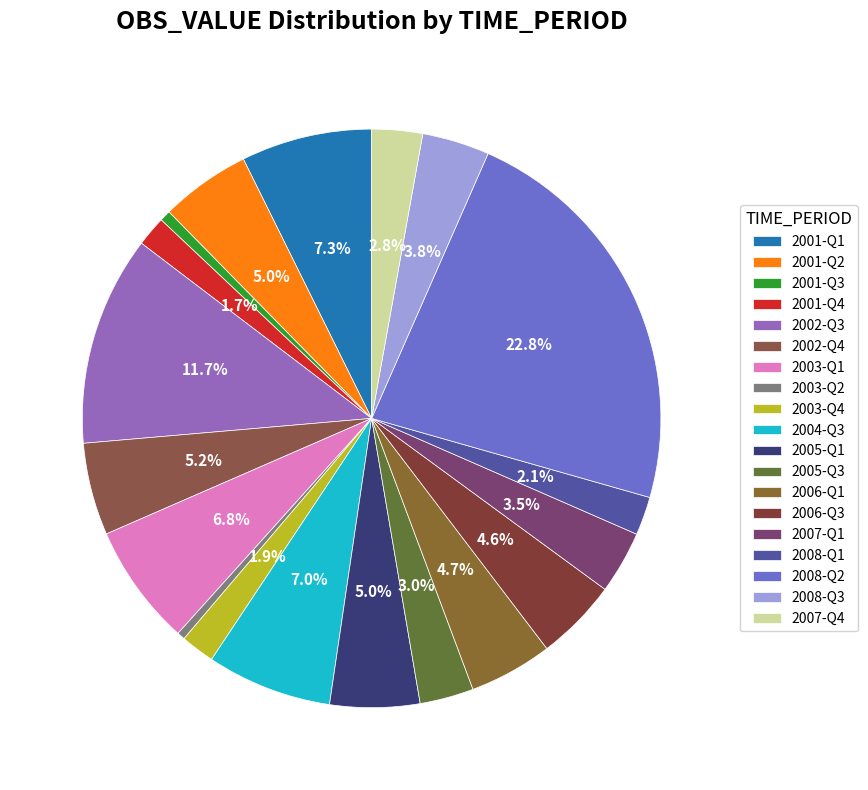

What percentage is the 2005-Q1 slice, to the nearest percent?

5%